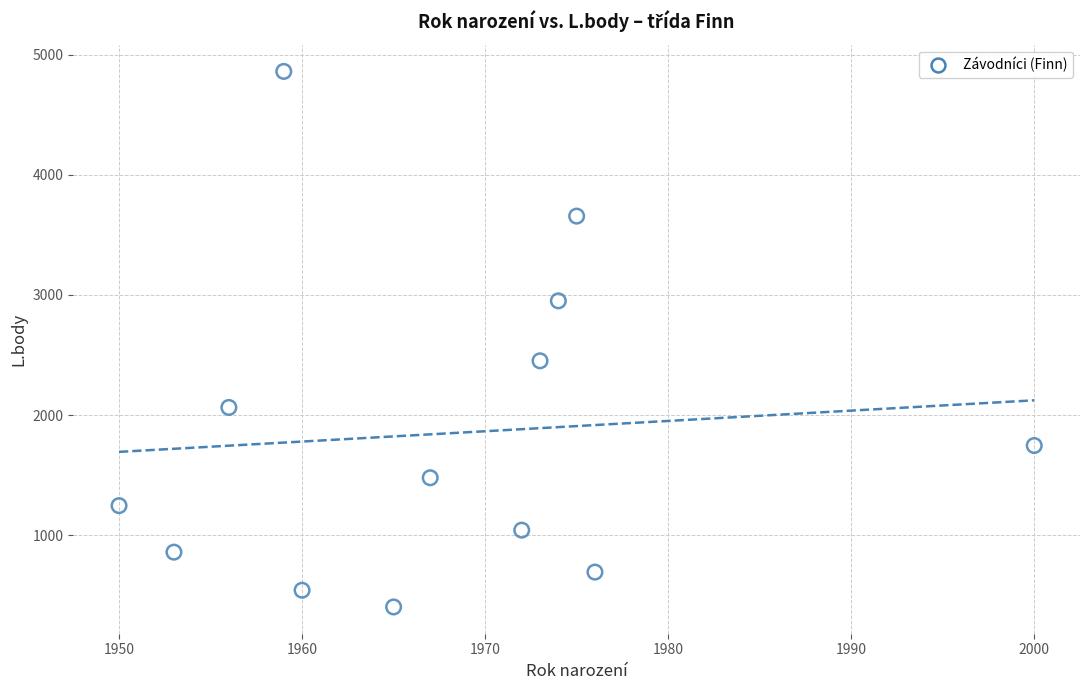

What Y value in the scatter plot is closest to 2632?

2452